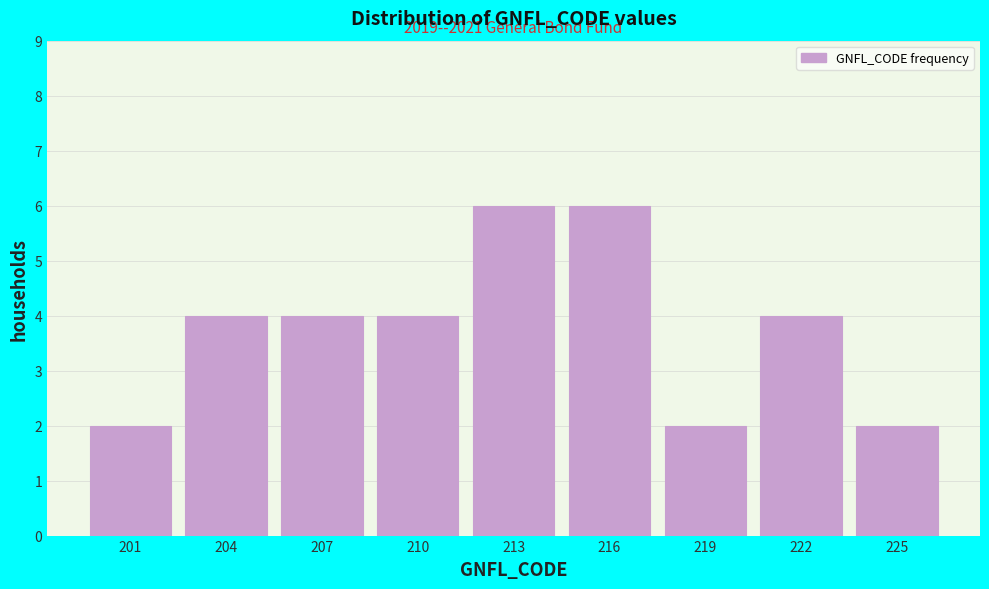

Reading right to left, transcribe all the data shown in this chart.

225=2	222=4	219=2	216=6	213=6	210=4	207=4	204=4	201=2